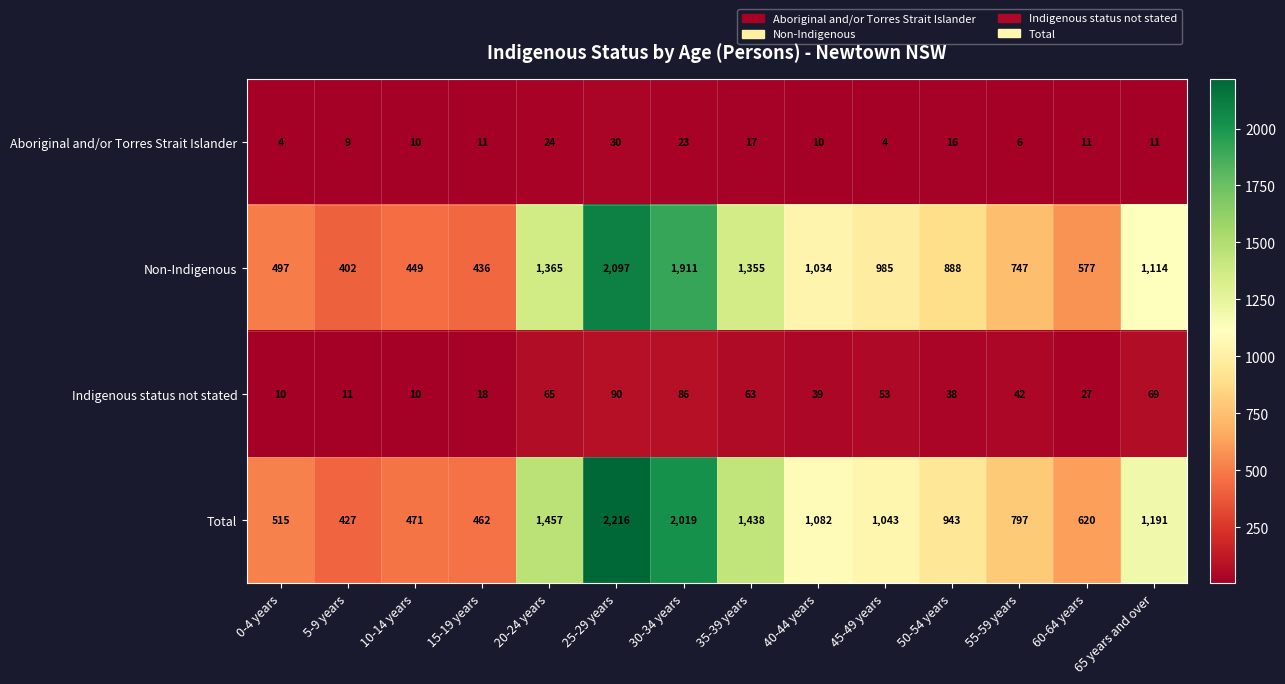

List the series in order of their peak value, lowest first.

Aboriginal and/or Torres Strait Islander, Indigenous status not stated, Non-Indigenous, Total